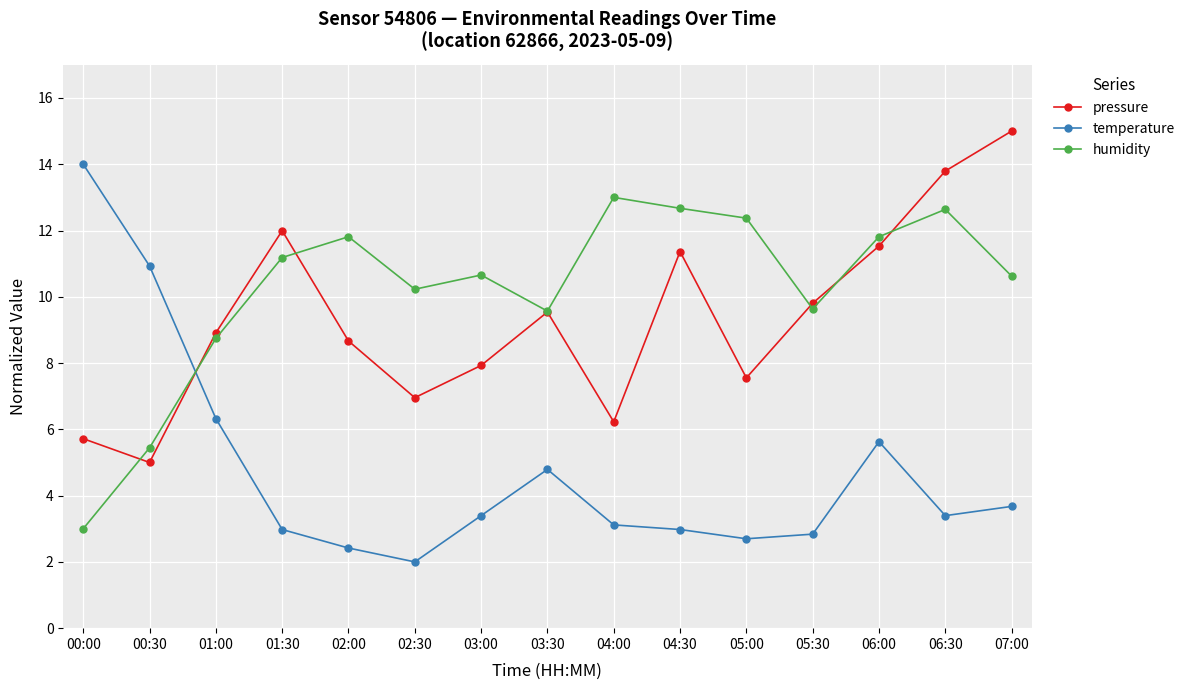

What is the sum of all temperature values?

71.2